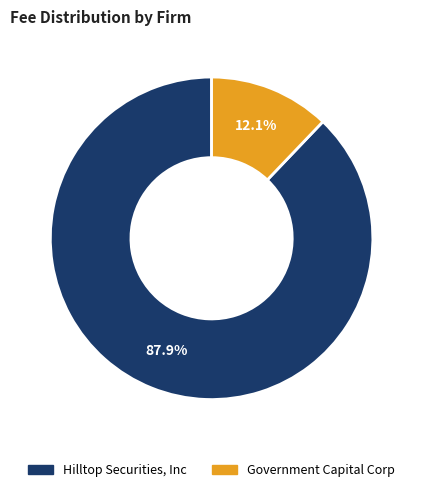

To the nearest percent, what is the combined percentage of Government Capital Corp and Hilltop Securities, Inc?

100%